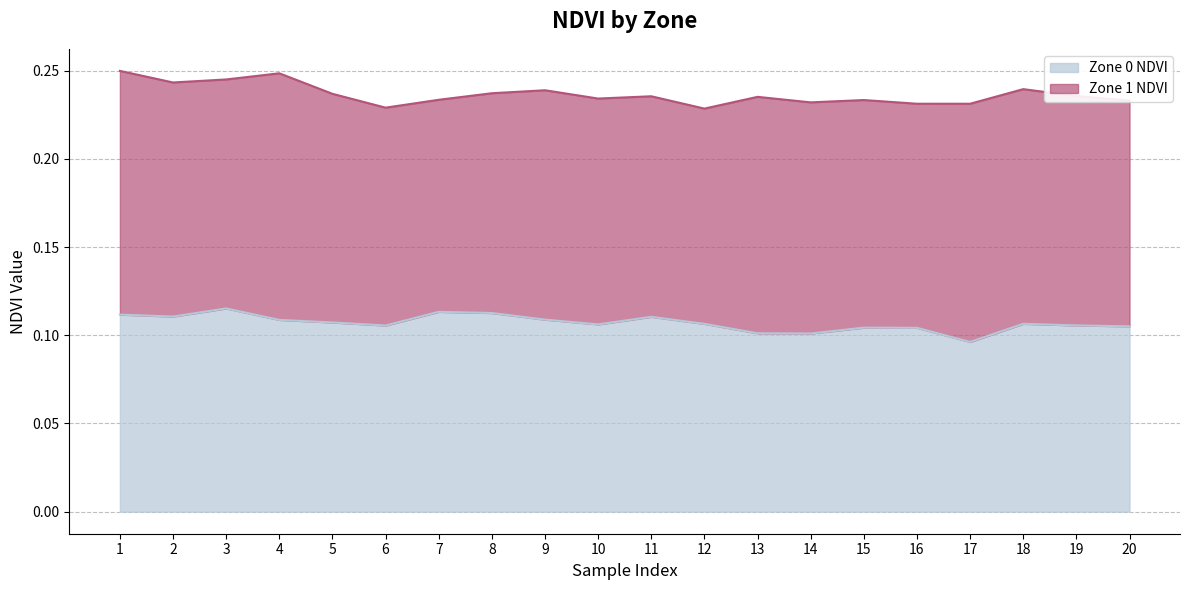

Where is the first local minimum?

2